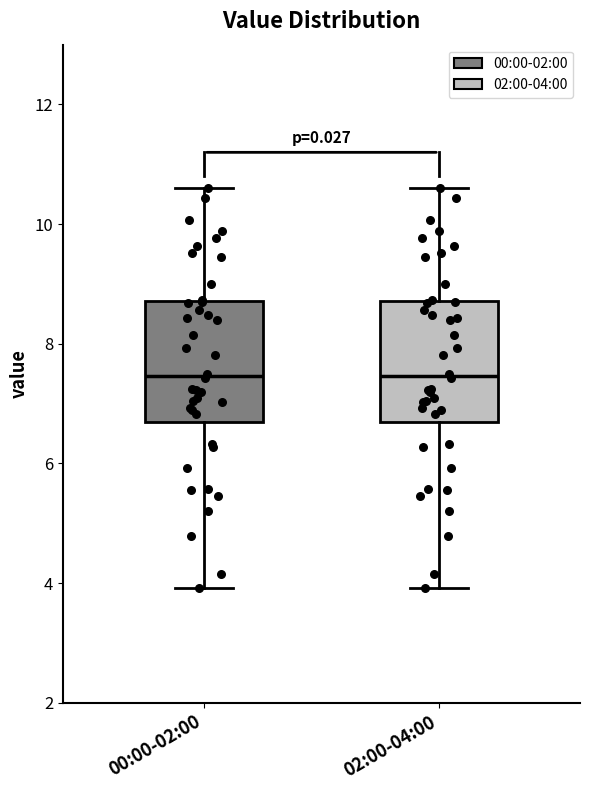

Where is the lower edge of the box for 00:00-02:00 on the y-axis? The values are not printed on the chart, so give them approximately, as read against the axis.

6.6